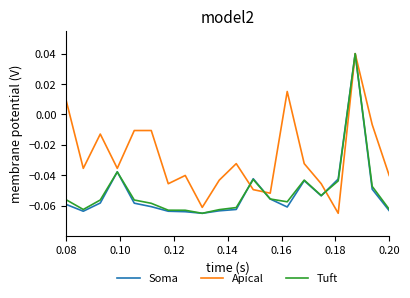

Which series has the largest total across all categories?

Apical